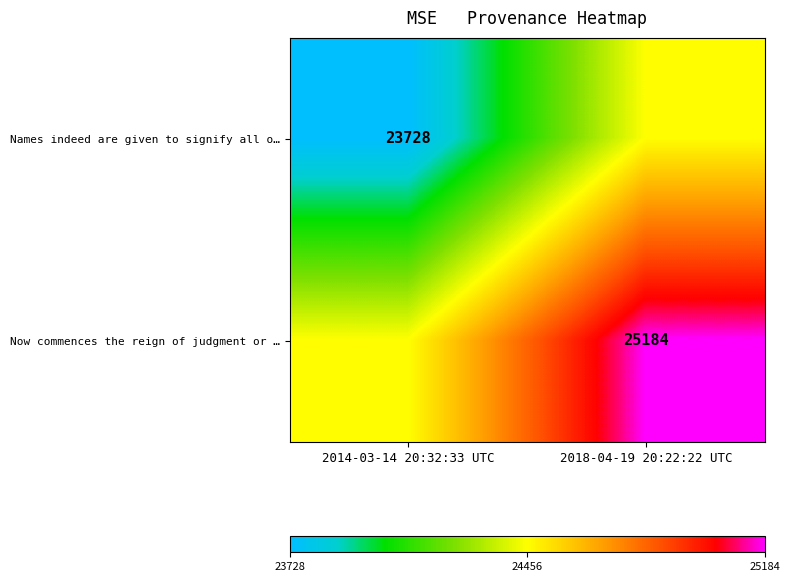

The Names indeed are given to signify all o… series shows 23728 at 2014-03-14 20:32:33 UTC. True or false?

True